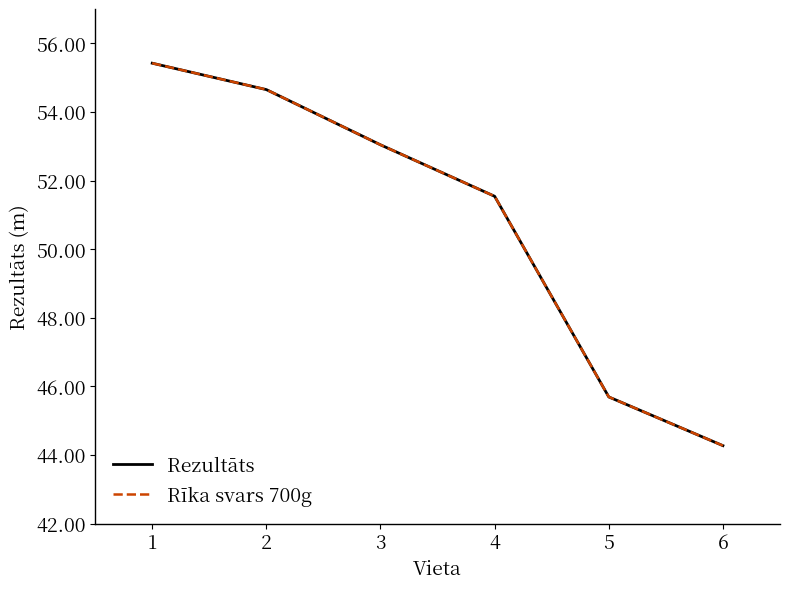

Does the chart display data point markers on the line(s)?

No